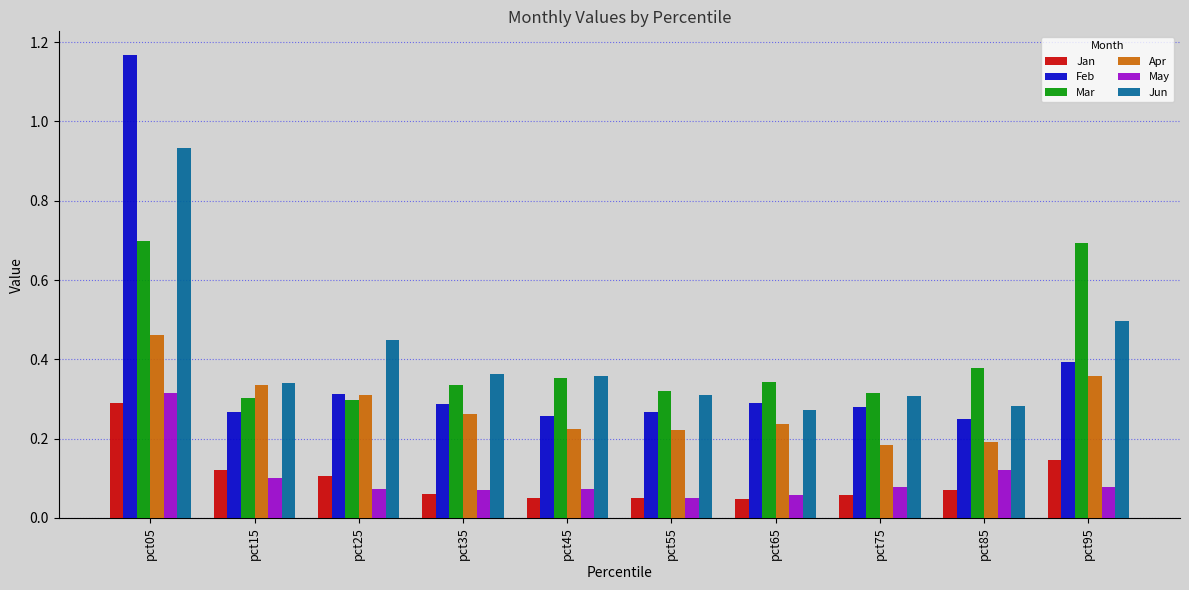

Is the value of Mar at pct65 greater than the value of Jun at pct45?

No